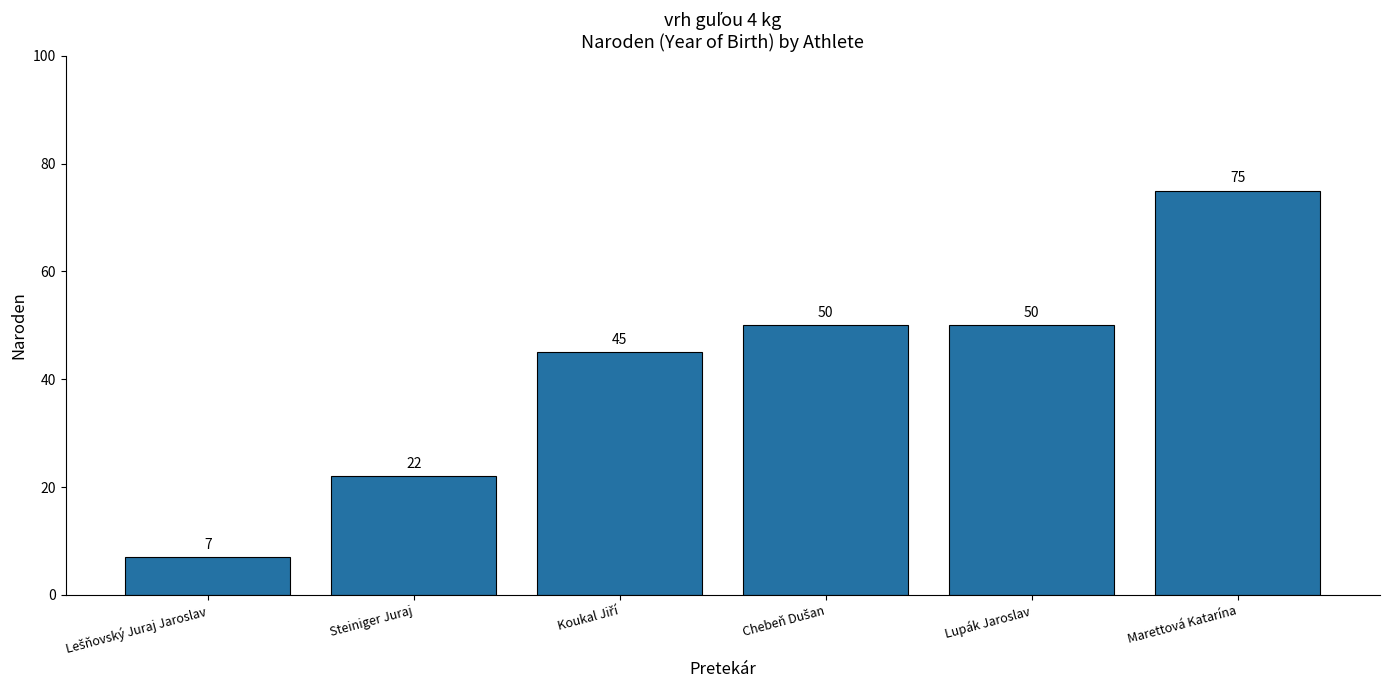

What is the value of the 6th bar from the left?

75